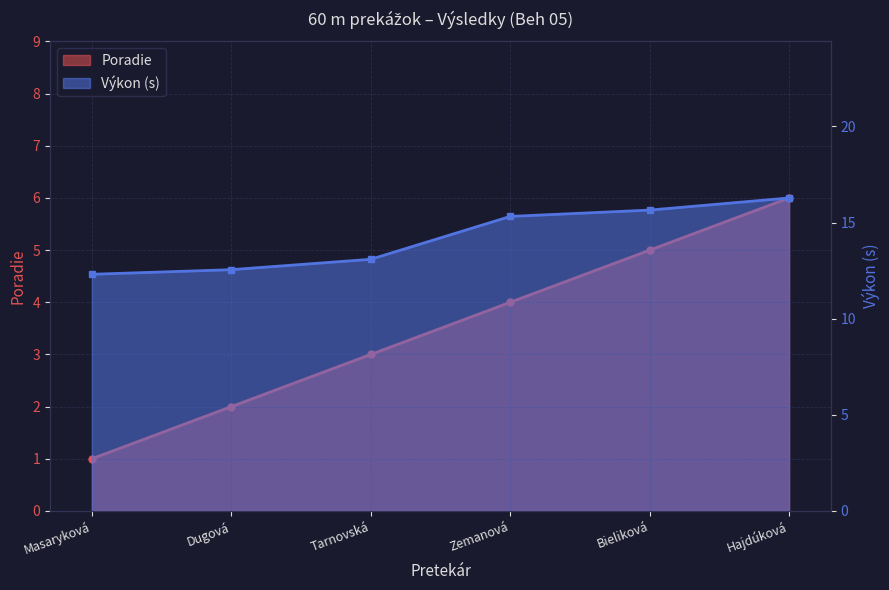

True or false: Poradie and Výkon cross at least once.

False